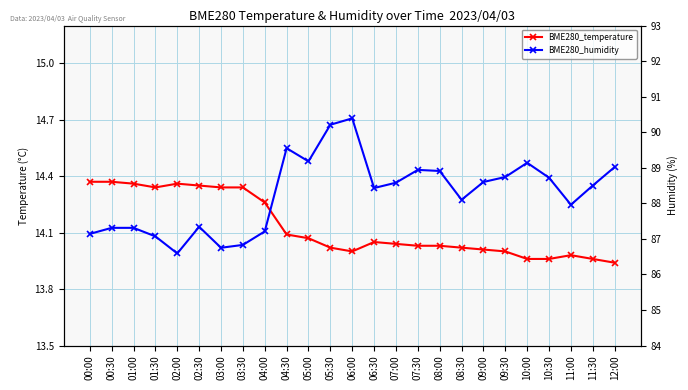

What are all the series names shown in the legend?

BME280_temperature, BME280_humidity